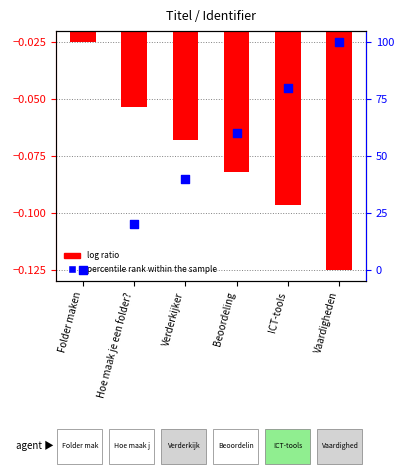

Which series contains the lowest Y value?

log ratio